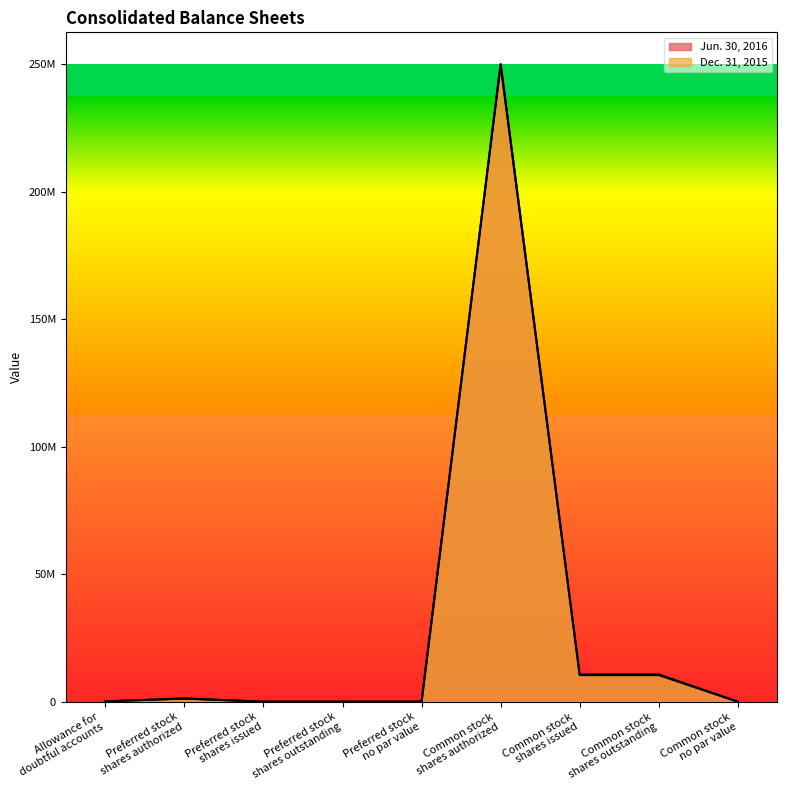

Reading left to right, what are all the values shown in this chart?

Jun. 30, 2016: 147793	1250000	0	0	0	250000000	10422453	10422453	0
Dec. 31, 2015: 122095	1250000	0	0	0	250000000	10685599	10685599	0